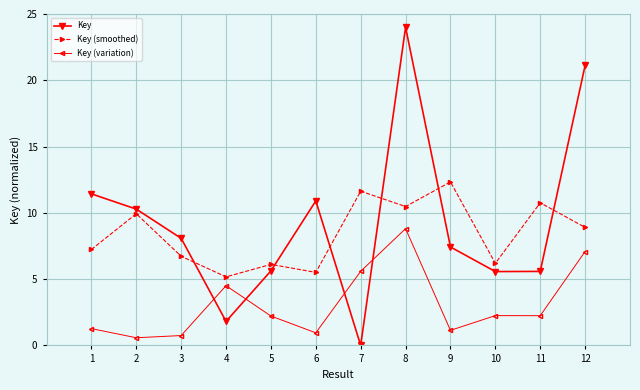

What is the difference between the highest and lowest values at 11?

8.5